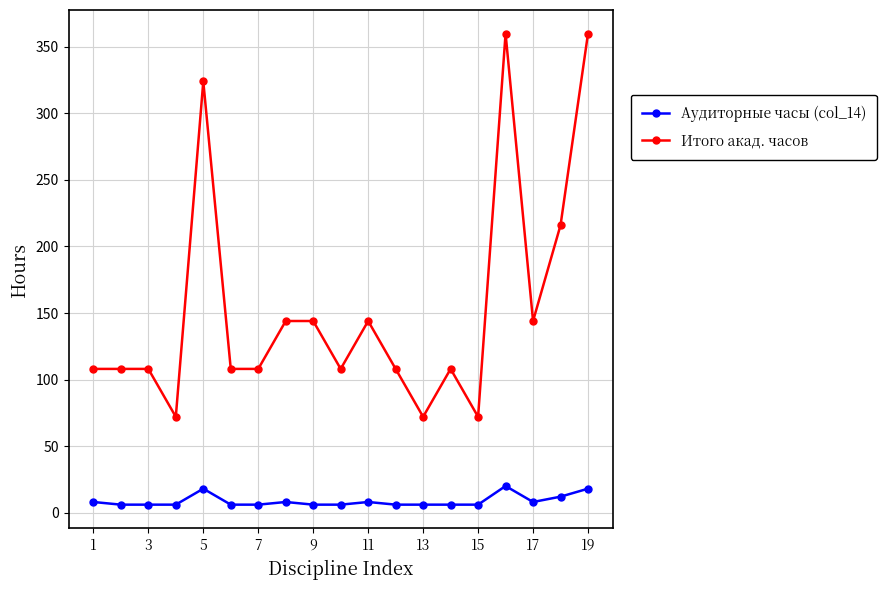

How many lines are shown in the chart?

2